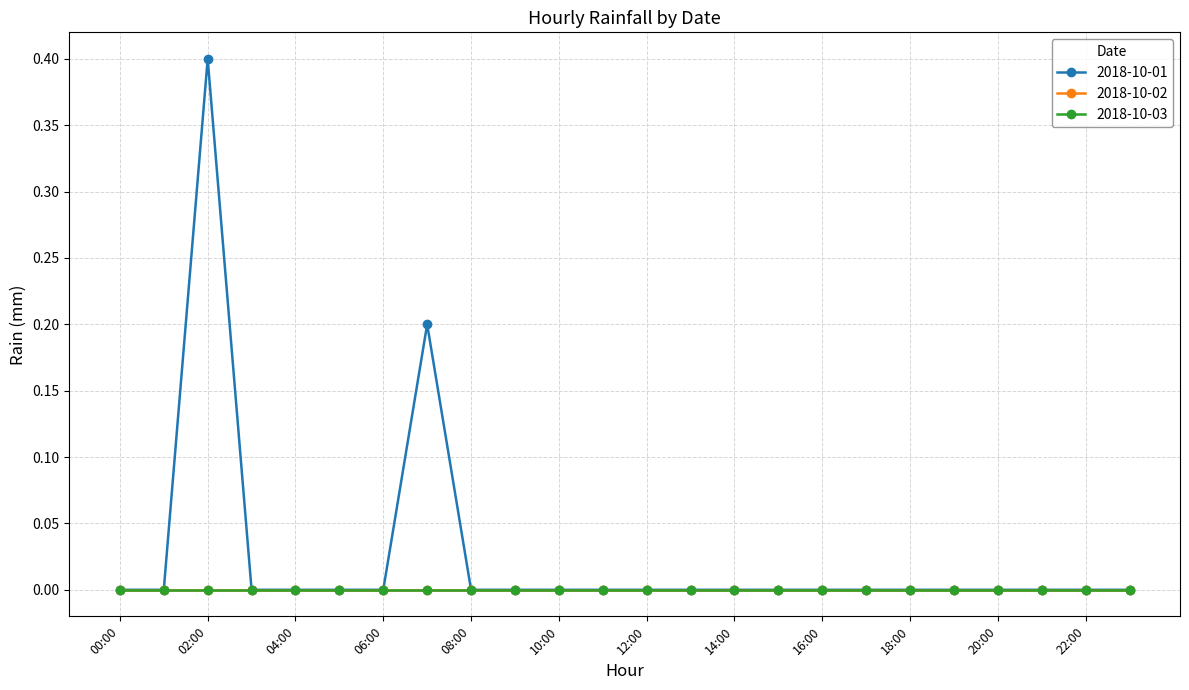

Is this an area chart (filled region under the line)?

No